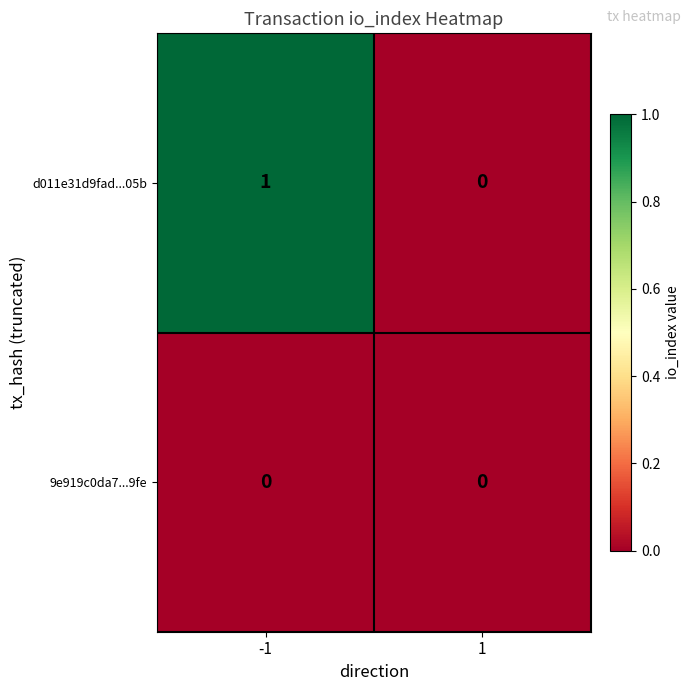

Is the value of d011e31d9fad...05b at -1 greater than the value of 9e919c0da7...9fe at 1?

Yes